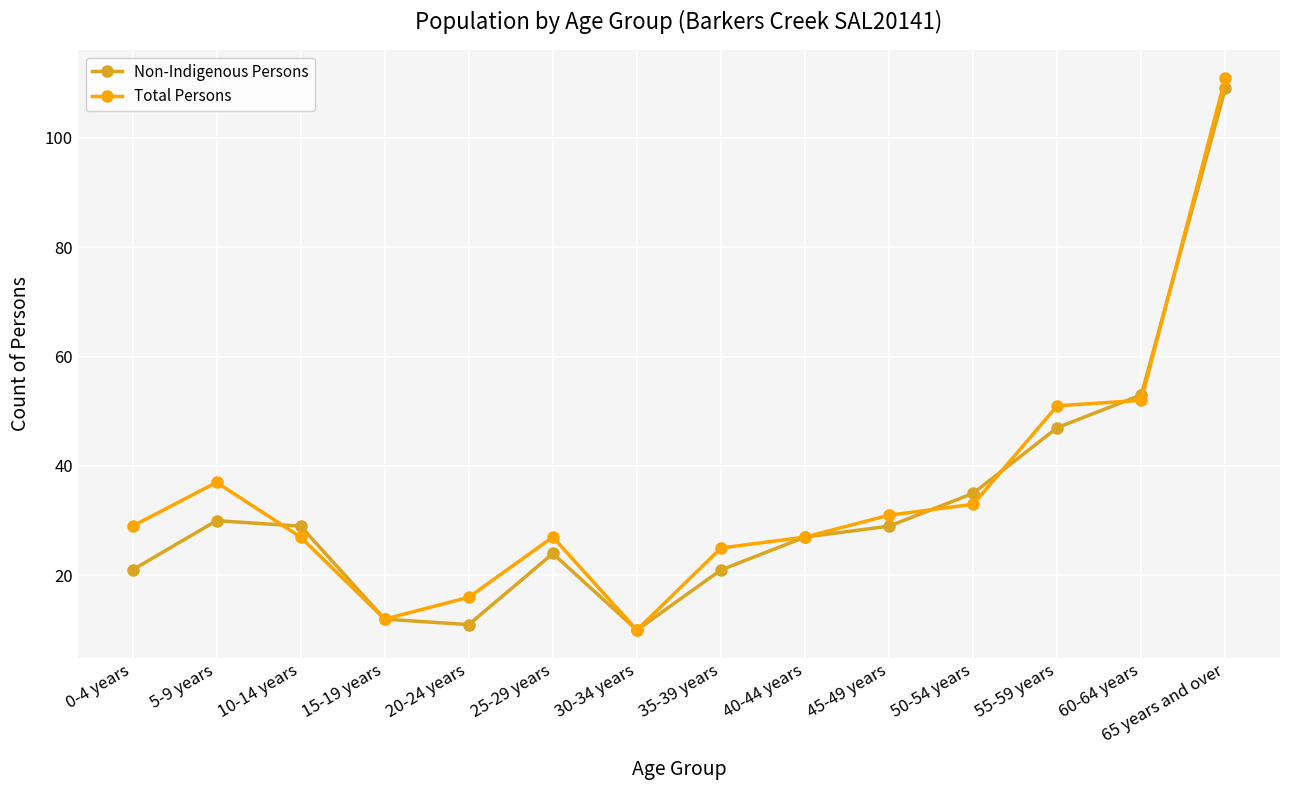

After their last crossing, which series has the higher values: Total Persons or Non-Indigenous Persons?

Total Persons